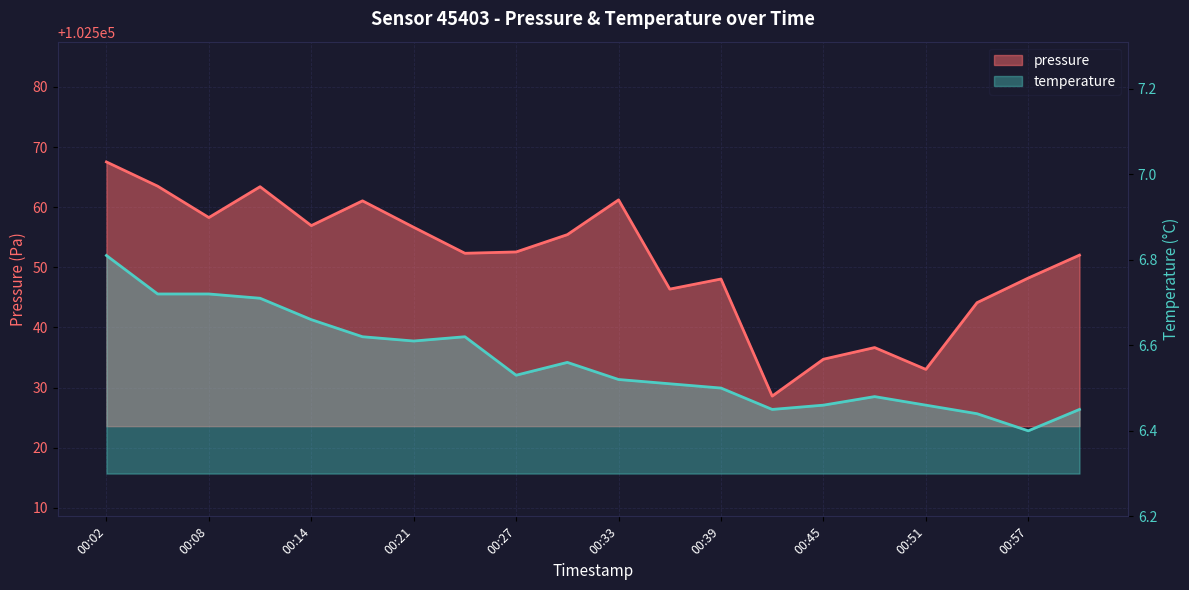

True or false: pressure and temperature cross at least once.

False